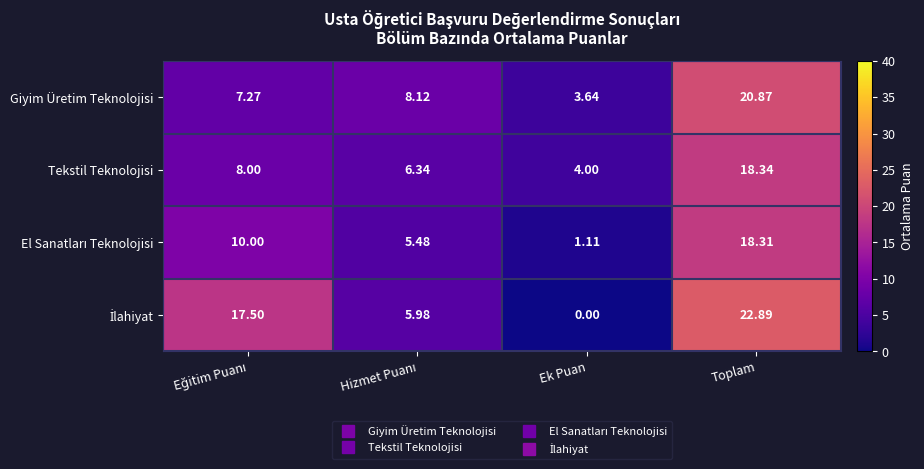

Which category has the lowest value across all series?

Ek Puan